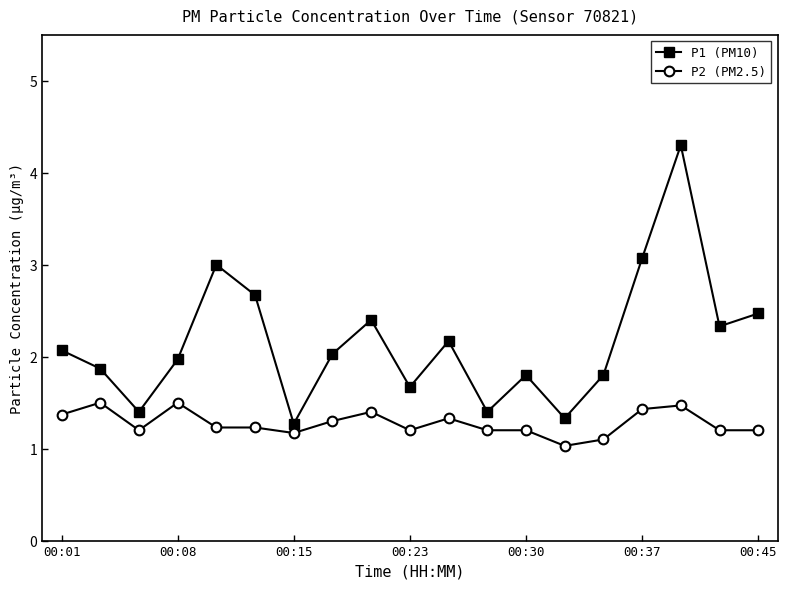

True or false: P1 (PM10) has more than 0 points higher than both neighbors.

True